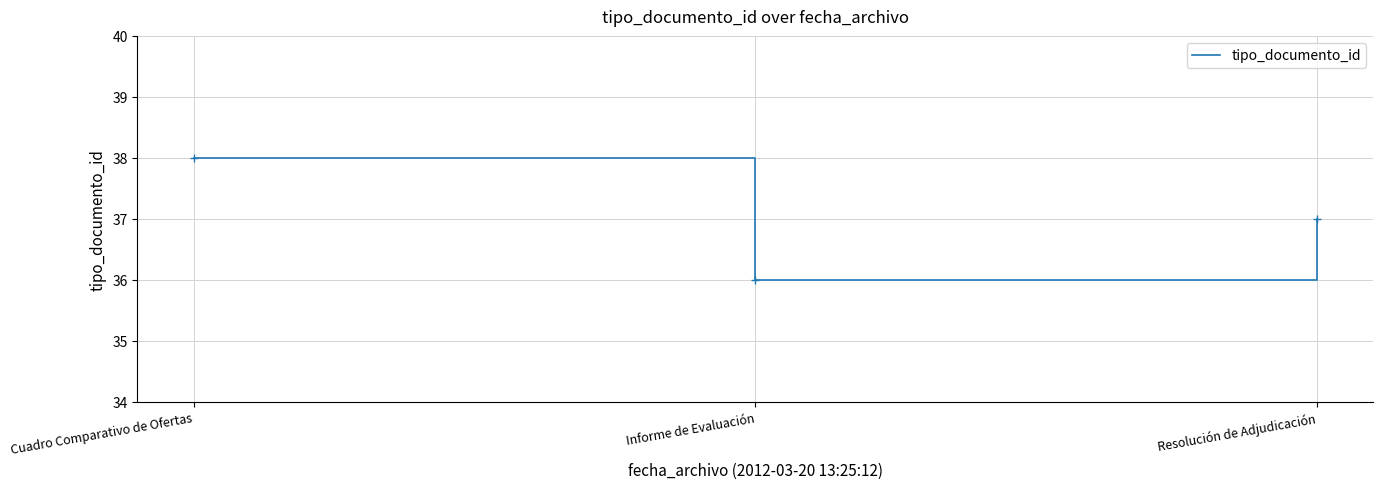

True or false: the data shows 64 at Informe de Evaluación.

False